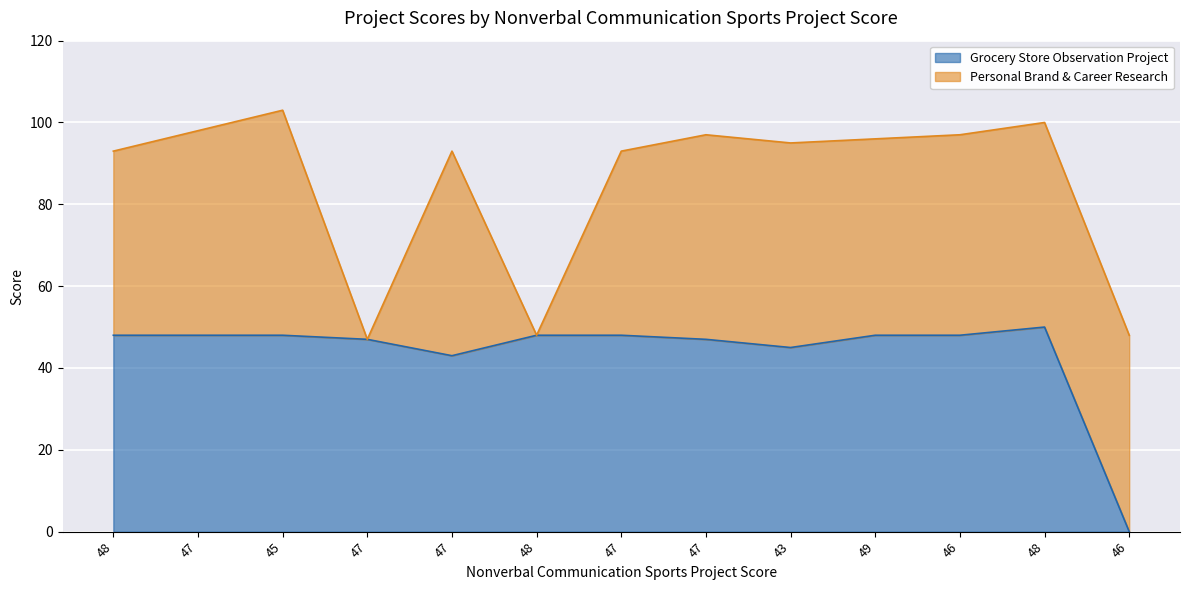

What is the label of the 9th point from the right?

47